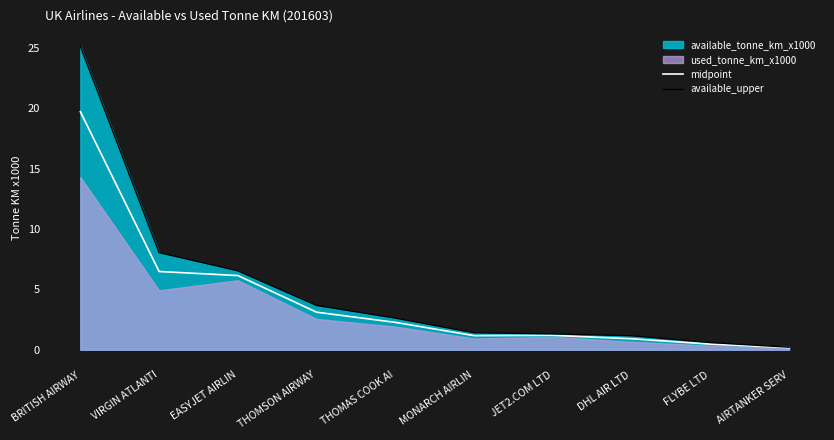

Which series has the widest spread of values?

available_upper